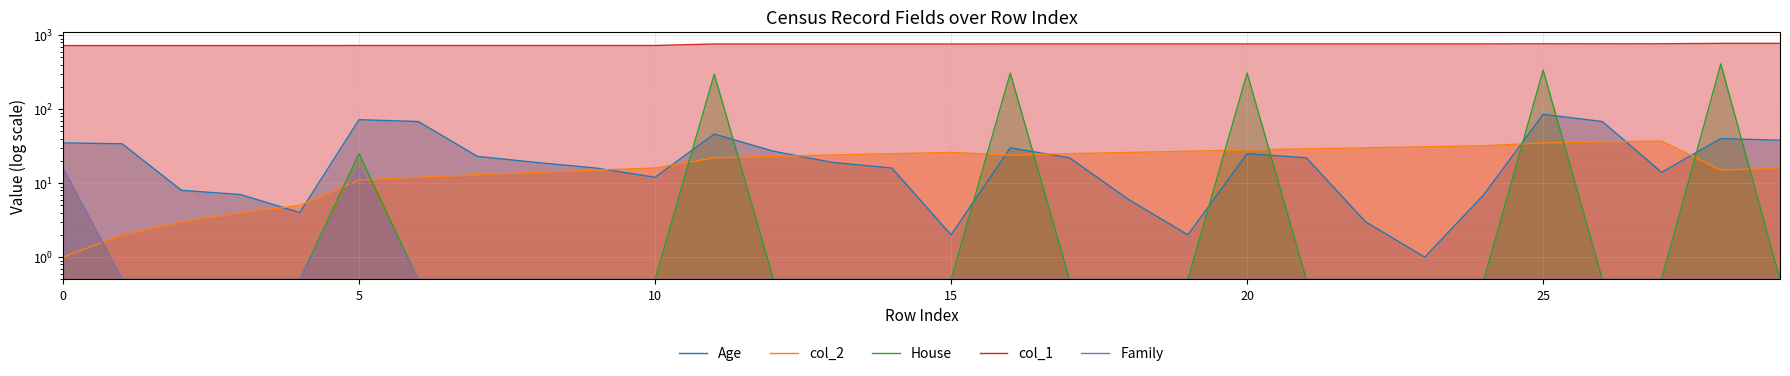

What is the difference between the highest and lowest values at 23?

759.5